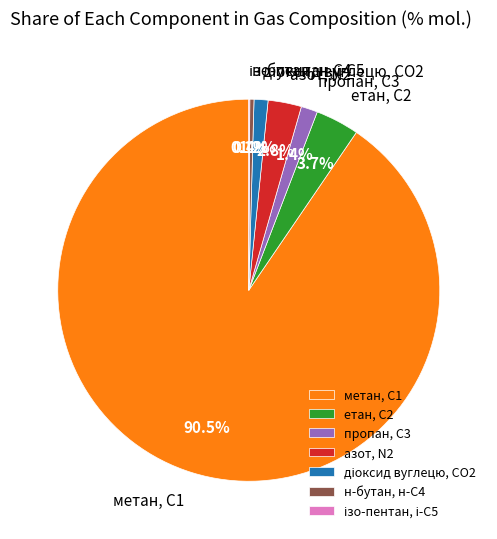

Is it true that етан, С2 is 8% of the pie?

False